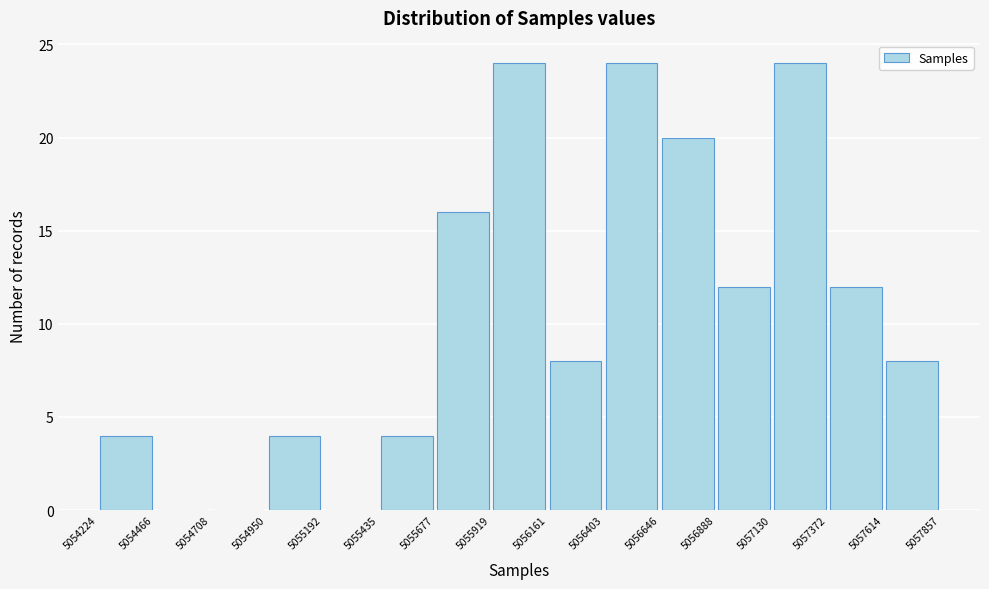

What is the height of the bar covering 5054950 to 5055192 on the x-axis? The values are not printed on the chart, so give them approximately, as read against the axis.

4